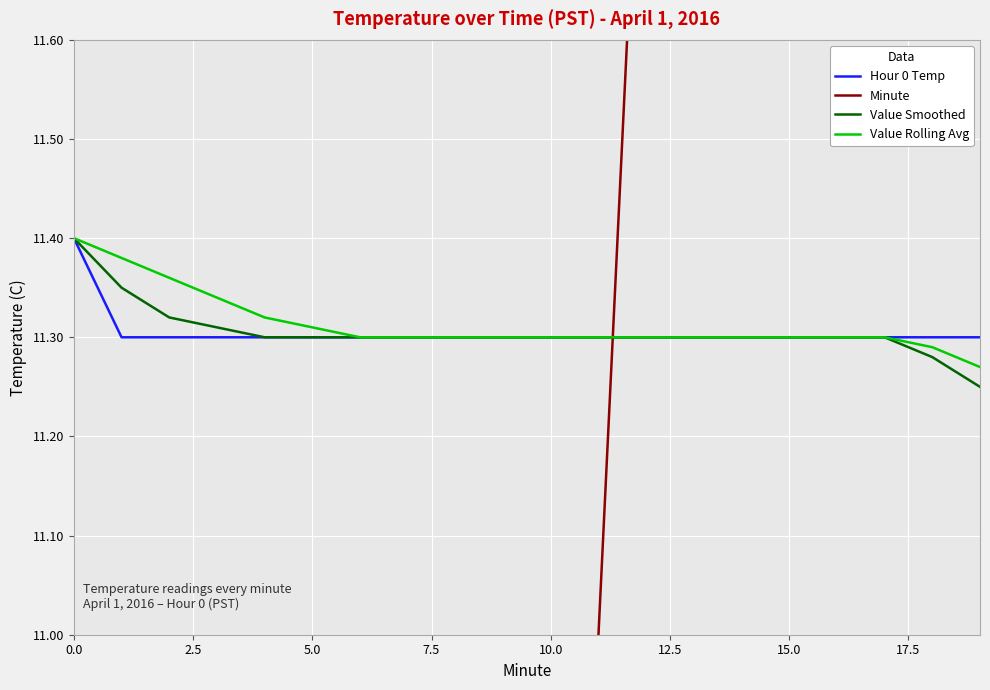

How many Value Rolling Avg values are between 11 and 12?

20